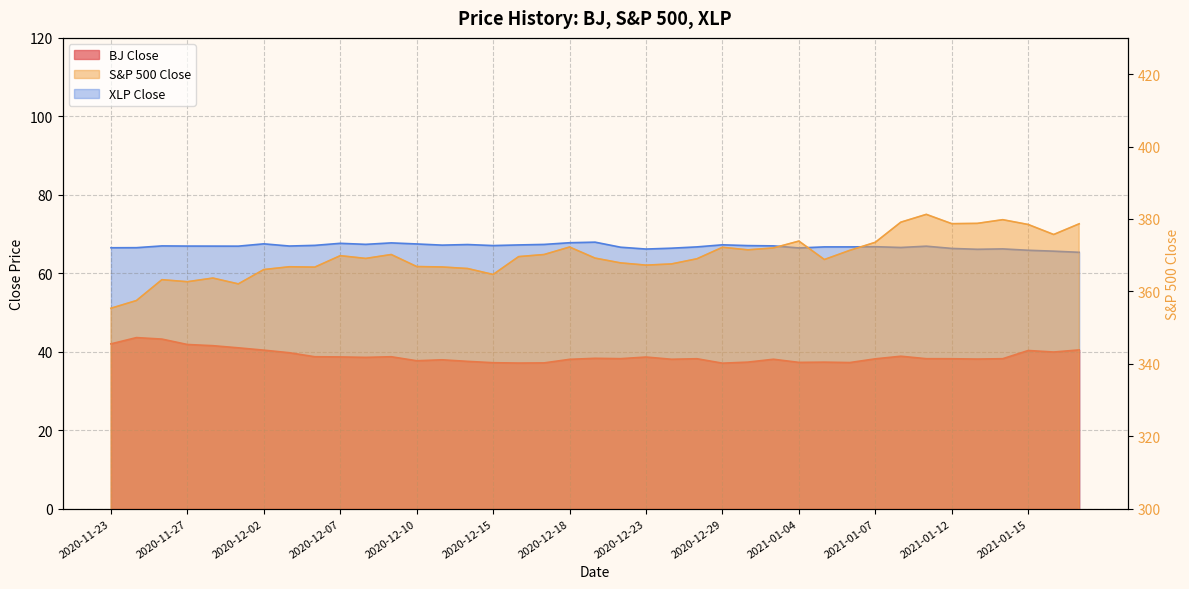

How many lines are shown in the chart?

3